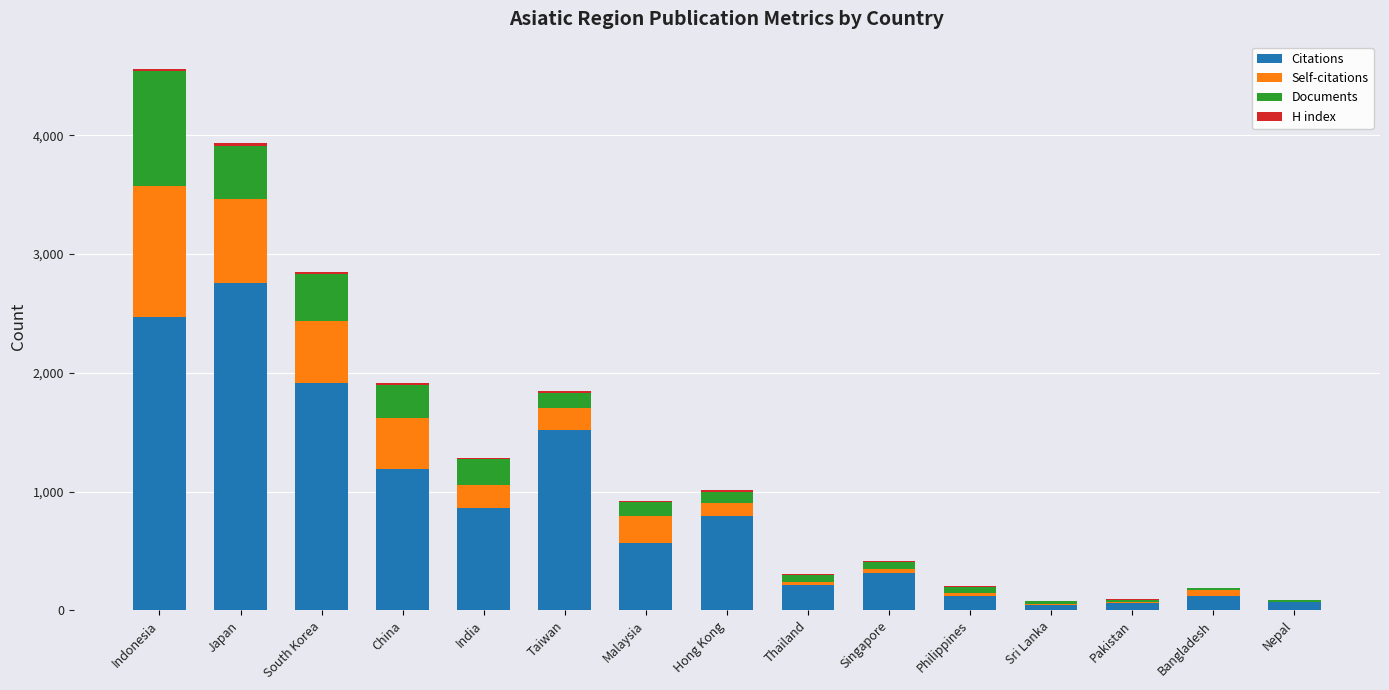

At which category is the sum across all series the highest?

Indonesia